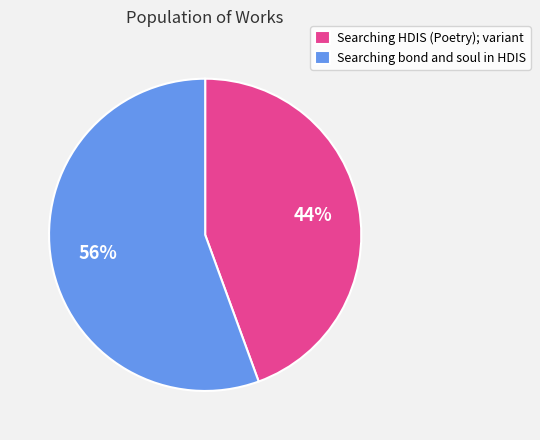

To the nearest percent, what is the average slice percentage?

50%